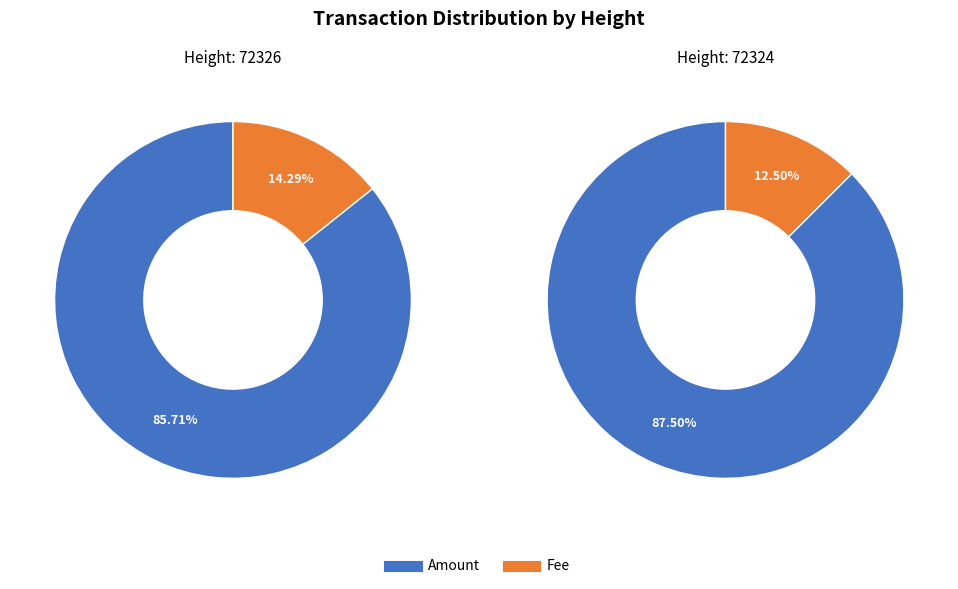

What is the difference between the highest and lowest values at 72324?

6